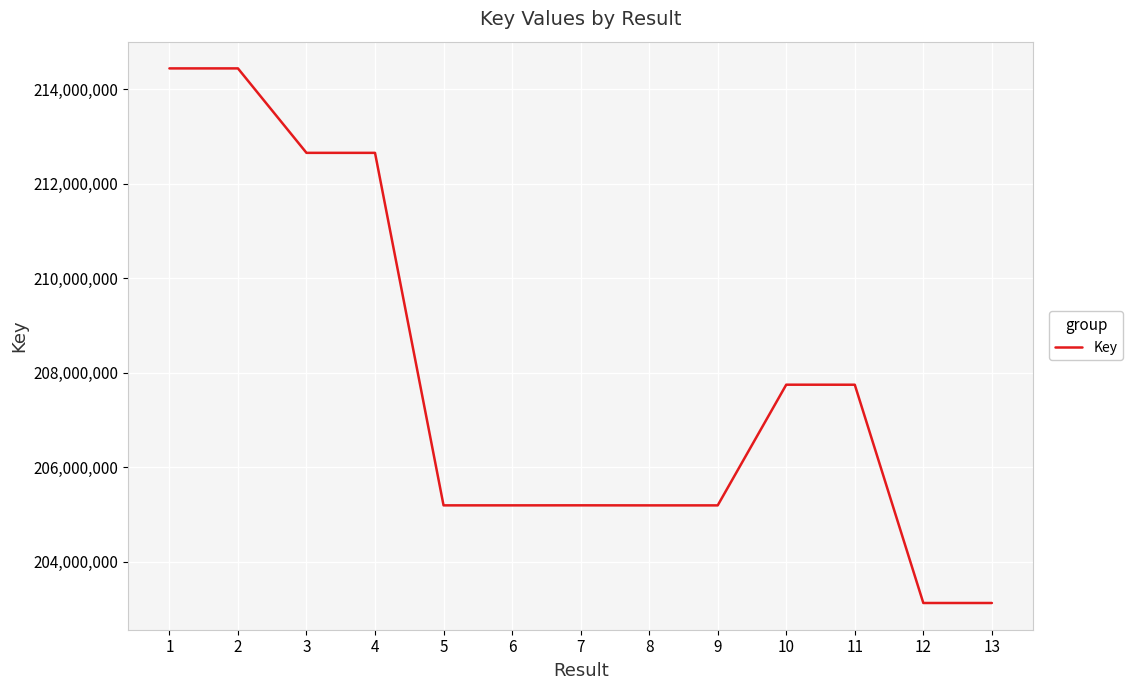

Where does the data first go above 205189298?

1